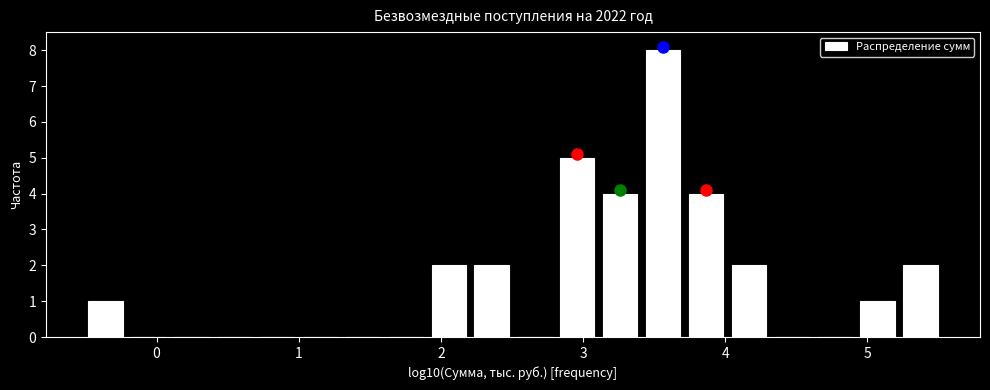

Around what value on the x-axis is the tallest bar? Give the approximate position of its centre, as read against the axis.

3.6